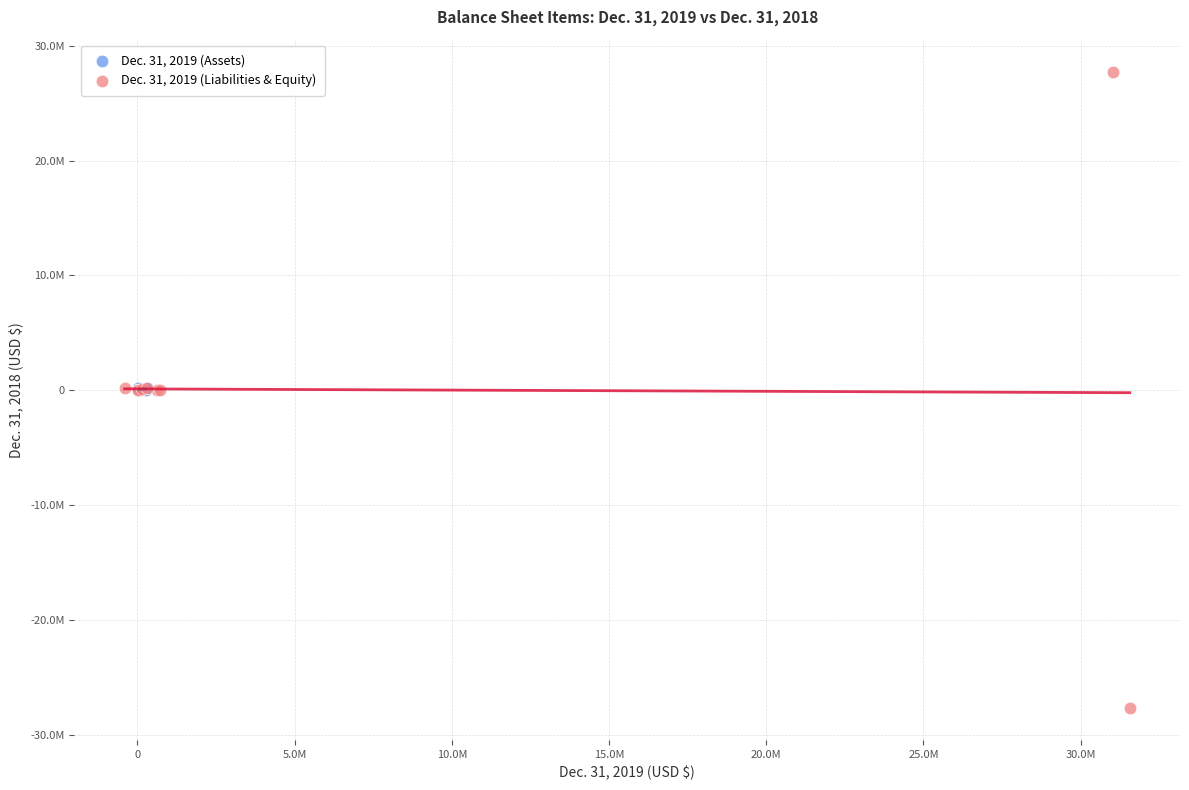

What are all the series names shown in the legend?

Dec. 31, 2019 (Assets), Dec. 31, 2019 (Liabilities & Equity)